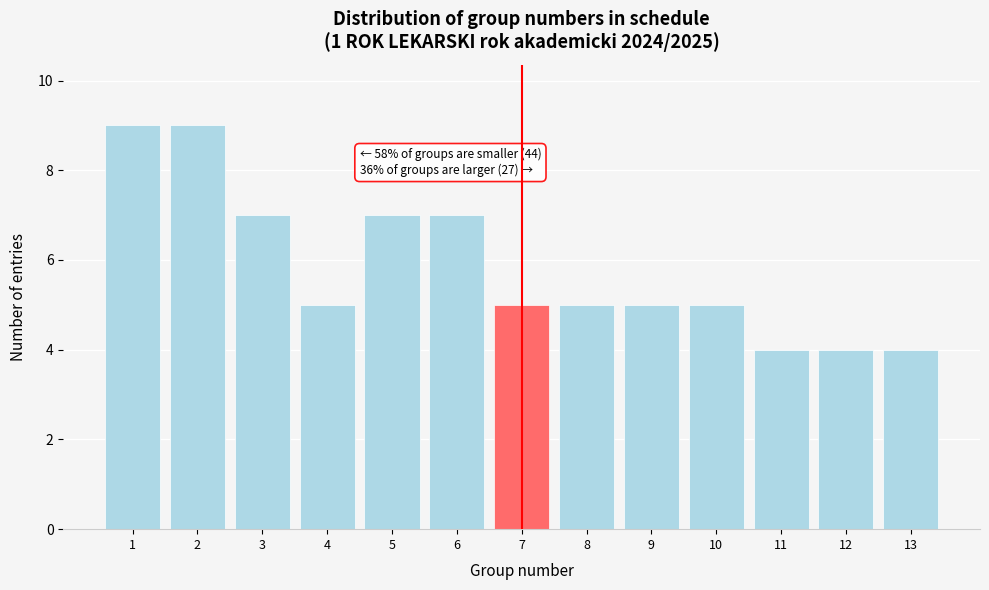

Reading left to right, what are all the values shown in this chart?

1=9	2=9	3=7	4=5	5=7	6=7	7=5	8=5	9=5	10=5	11=4	12=4	13=4